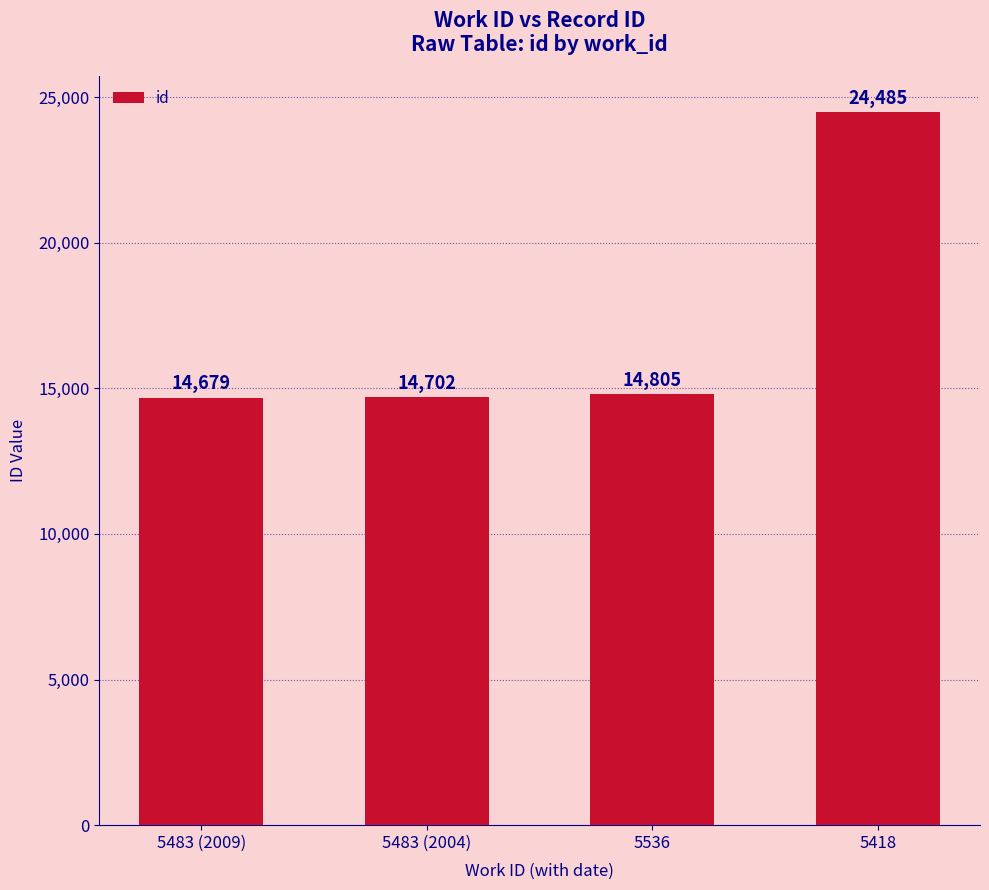

What is the label of the 1st bar from the left?

5483 (2009)